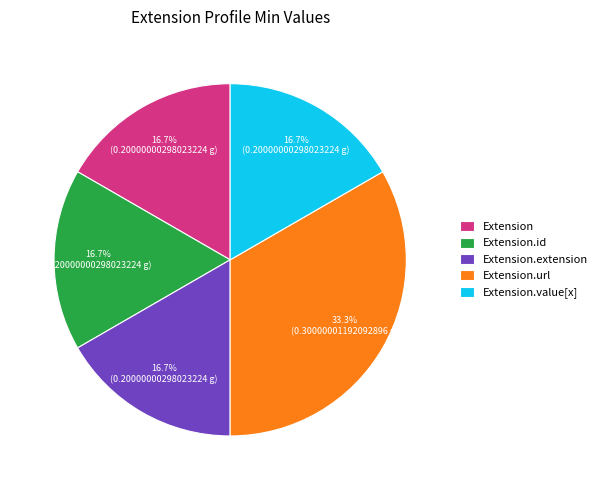

Which category has the biggest portion of the pie?

Extension.url